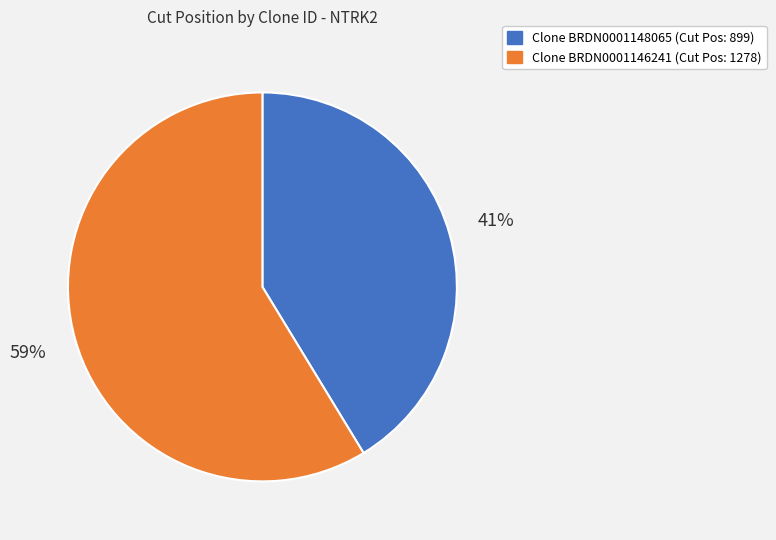

To the nearest percent, what is the average slice percentage?

50%